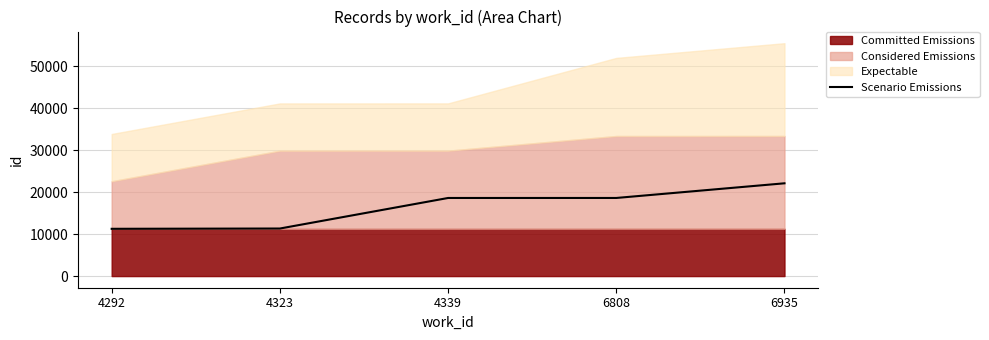

At which label is the value closest to 16699?

4339